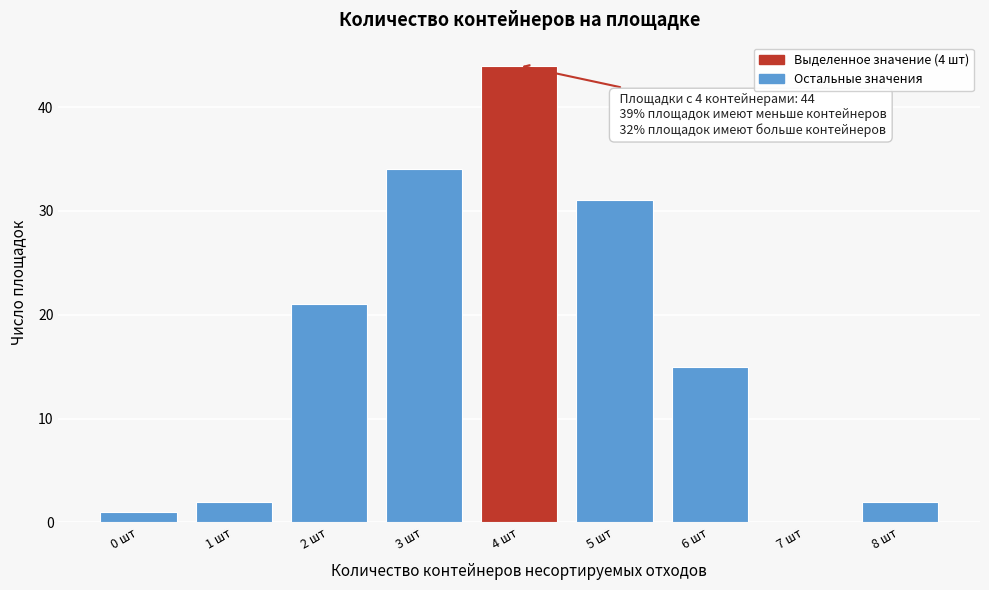

Reading right to left, transcribe all the data shown in this chart.

8 шт=2	7 шт=0	6 шт=15	5 шт=31	4 шт=44	3 шт=34	2 шт=21	1 шт=2	0 шт=1